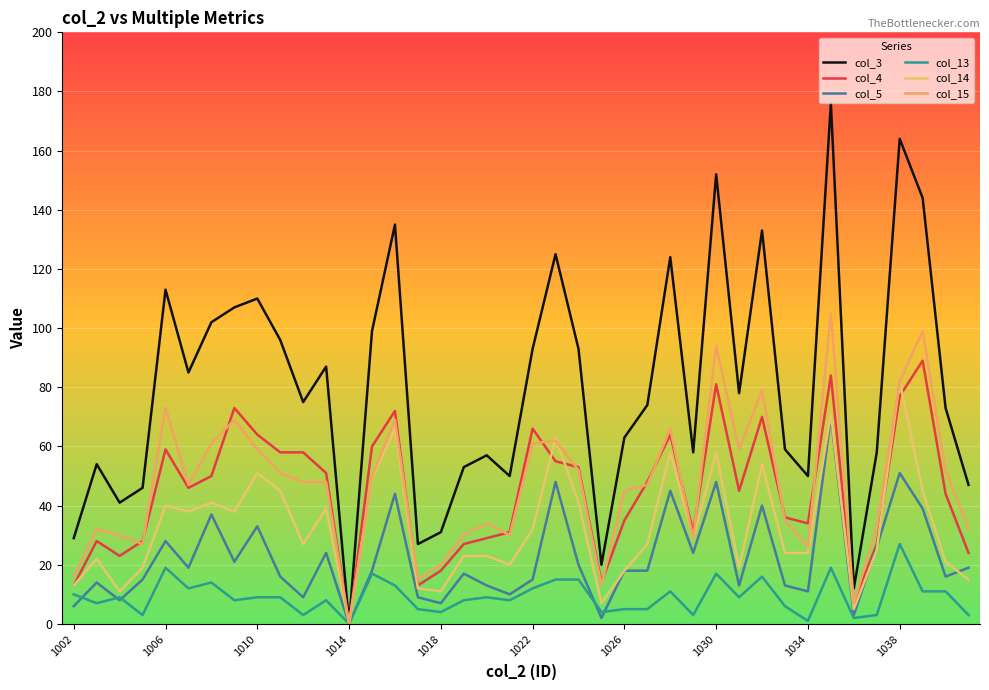

At which label does col_4 first exceed 46?

1006